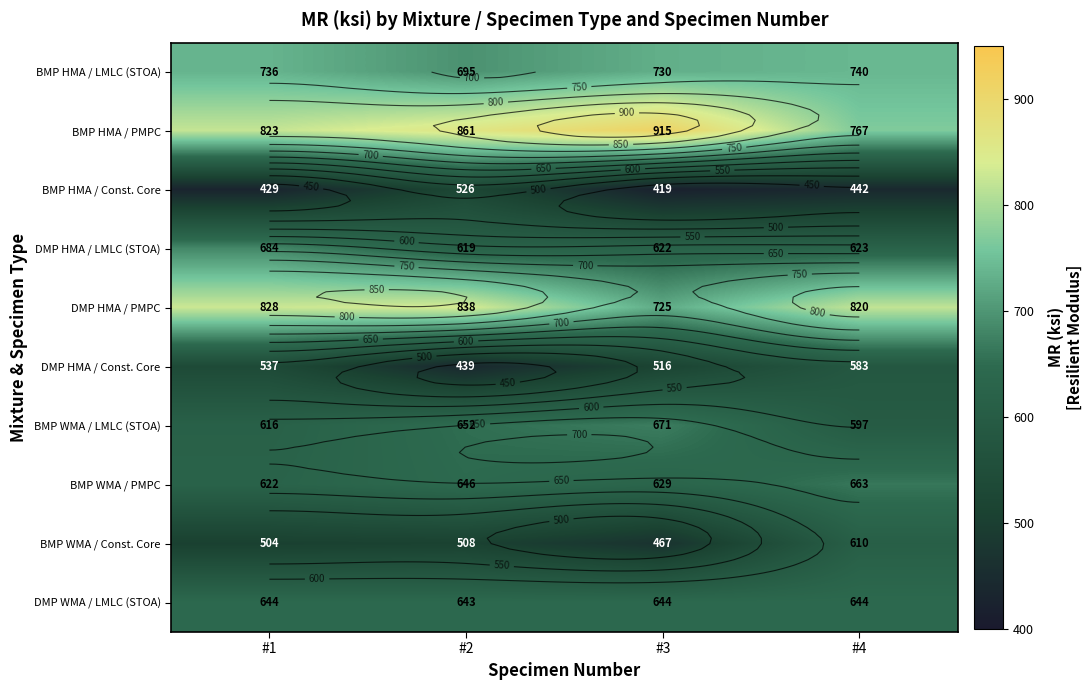

Which series has the widest spread of values?

BMP HMA / PMPC